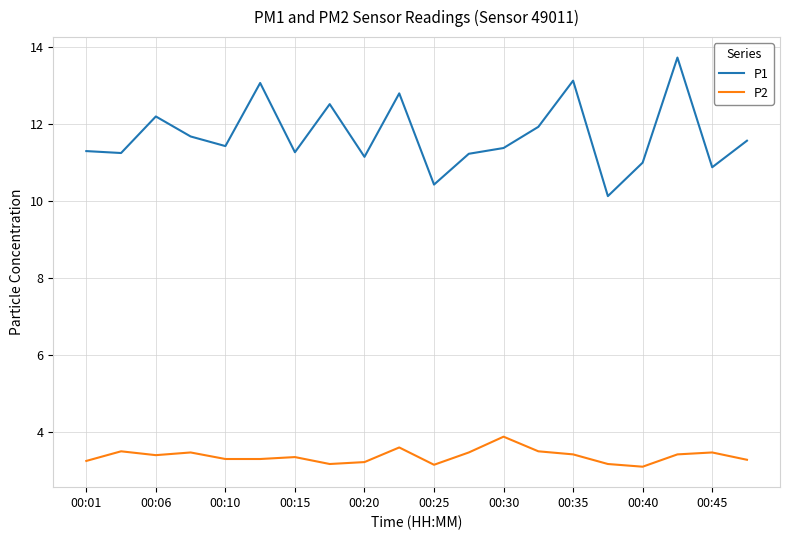

What is the difference between the maximum and minimum values in the P1 series?

3.6